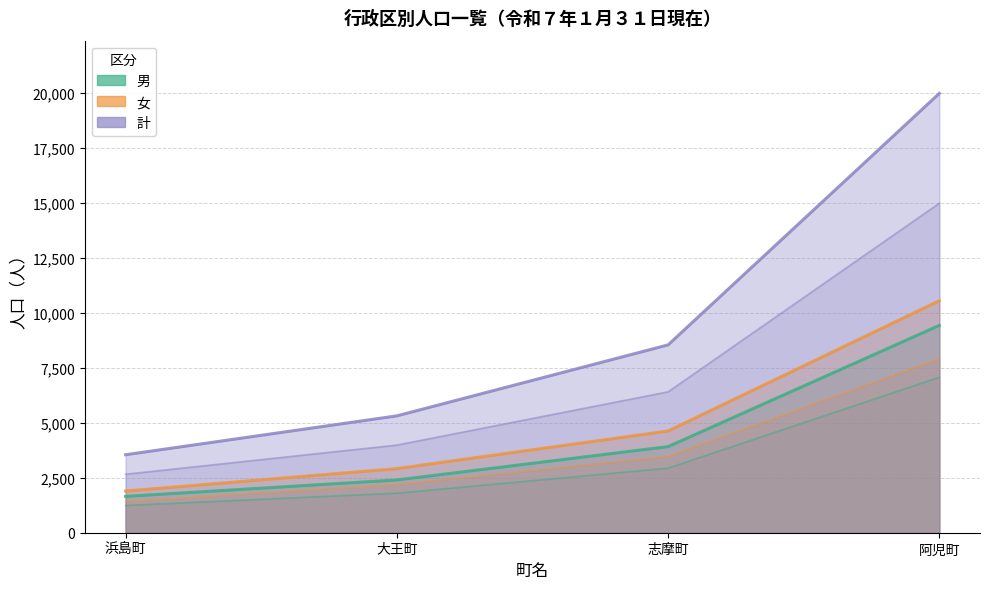

How many values in the 女 series are below 2916?

2